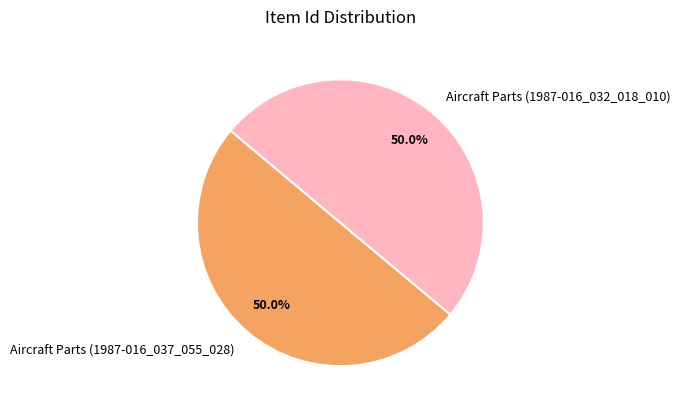

What is the ratio of the value at Aircraft Parts (1987-016_032_018_010) to the value at Aircraft Parts (1987-016_037_055_028)?

1.0